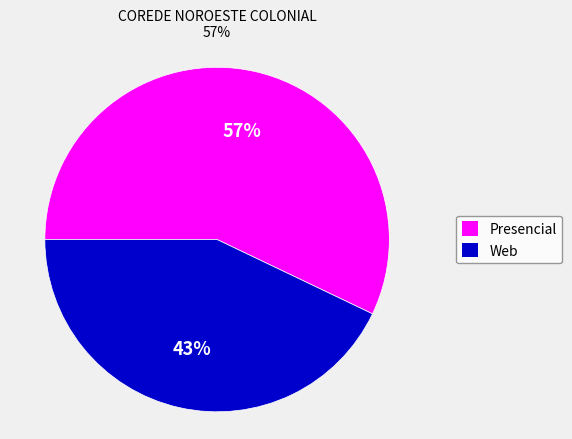

Rank the categories by value from lowest to highest.

Web, Presencial